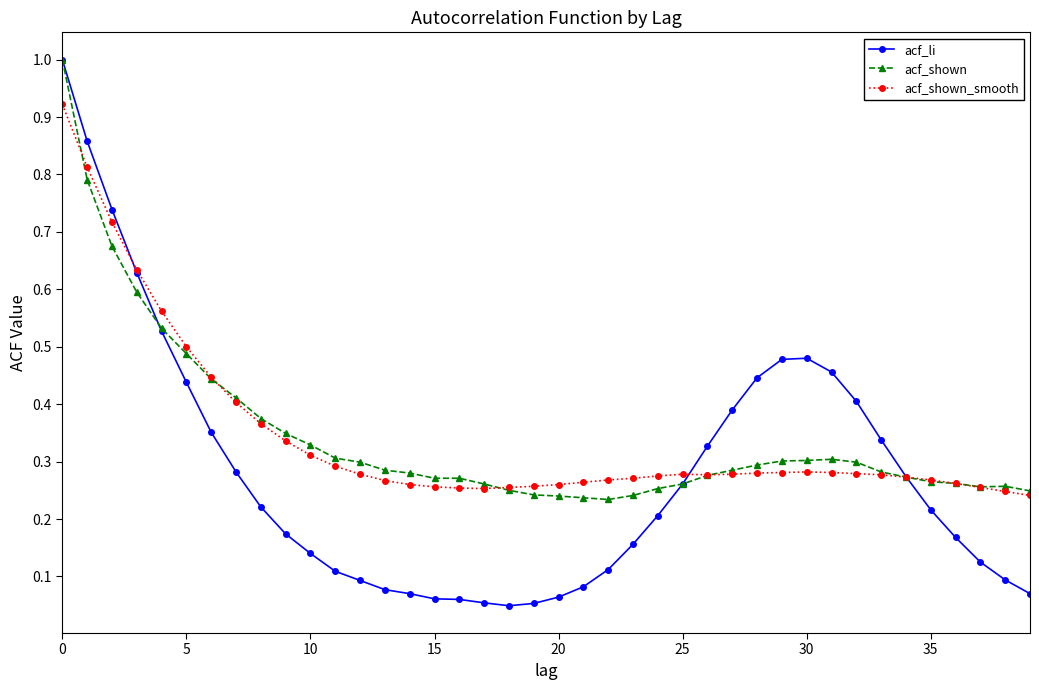

What is the sum of all acf_li values?

11.1